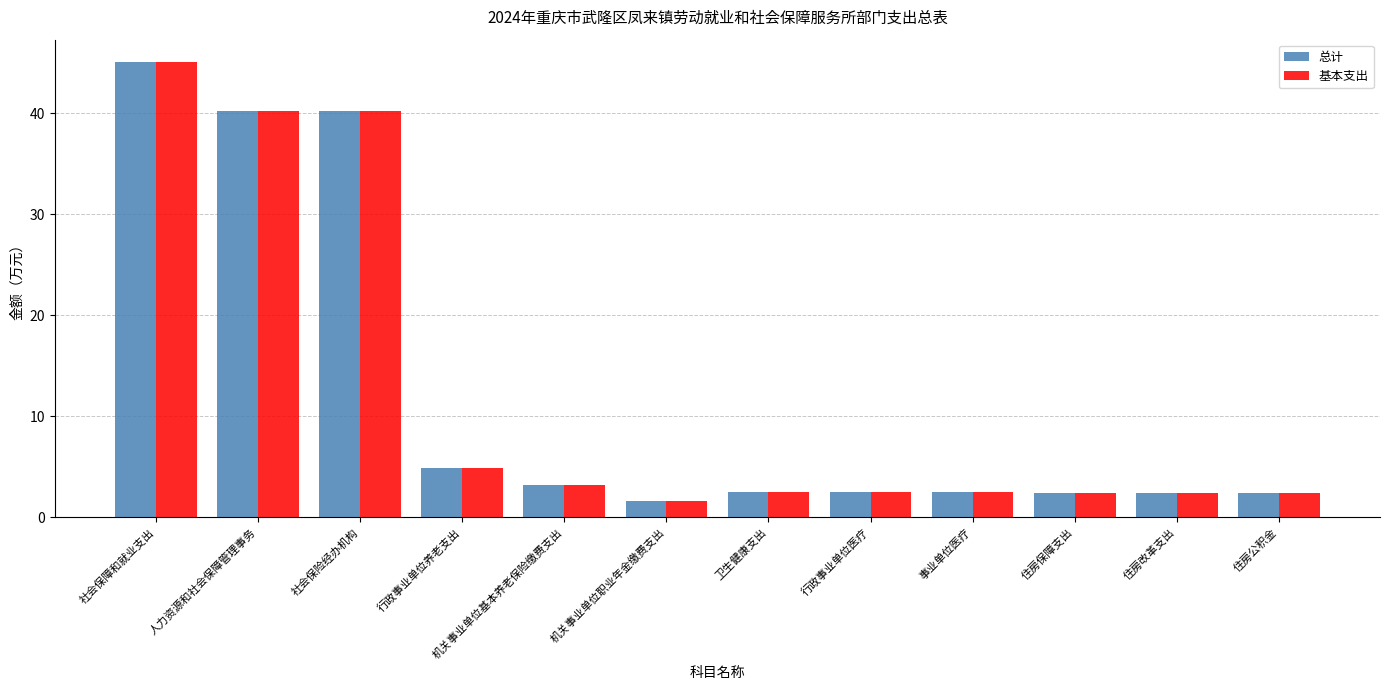

What is the label of the 5th bar from the left?

机关事业单位基本养老保险缴费支出